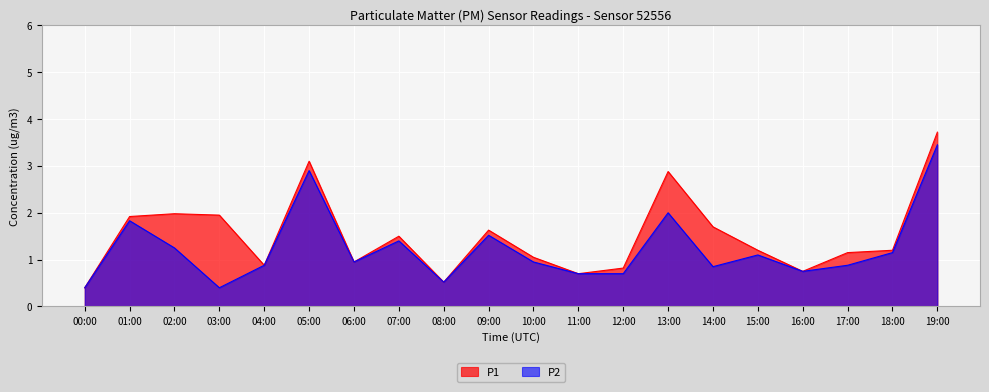

Rank the categories by P1 value from lowest to highest.

00:00, 08:00, 11:00, 16:00, 12:00, 04:00, 06:00, 10:00, 17:00, 15:00, 18:00, 07:00, 09:00, 14:00, 01:00, 03:00, 02:00, 13:00, 05:00, 19:00